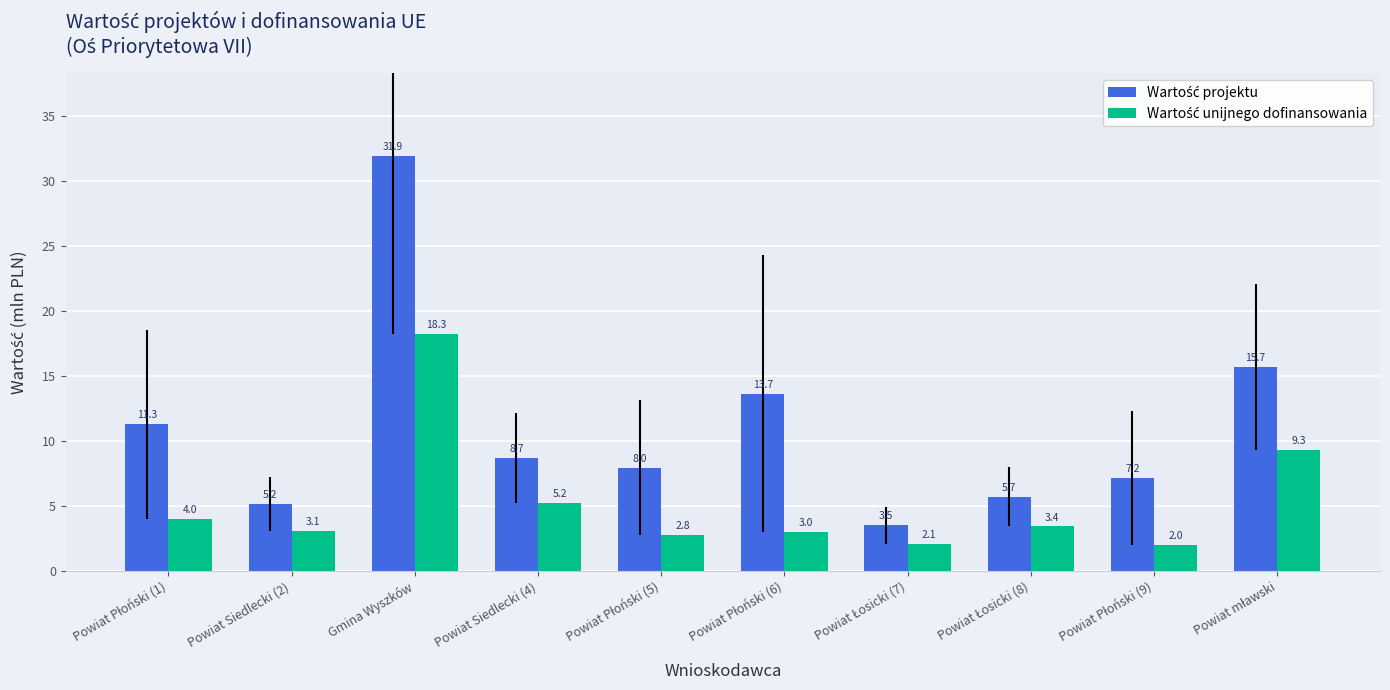

What is the total value across all series at Gmina Wyszków?

50.2